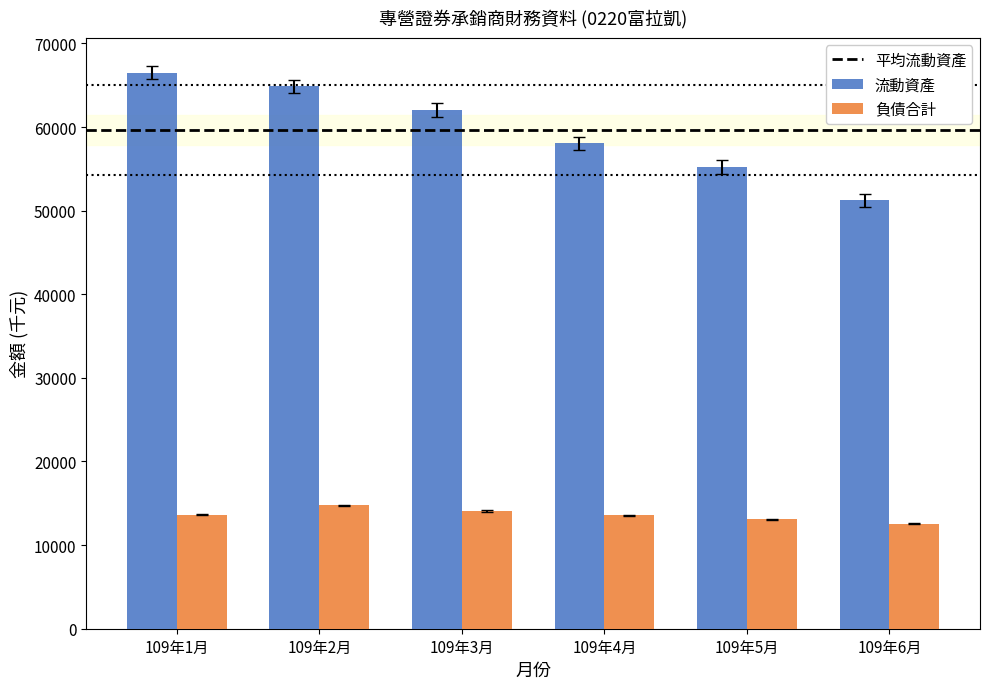

At how many categories does at least one series exceed 17929?

6